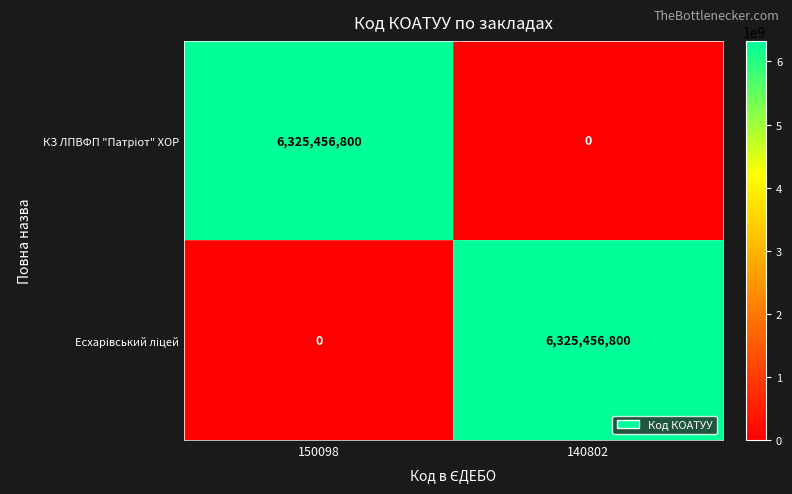

What is the total value across all series at 140802?

6325456800